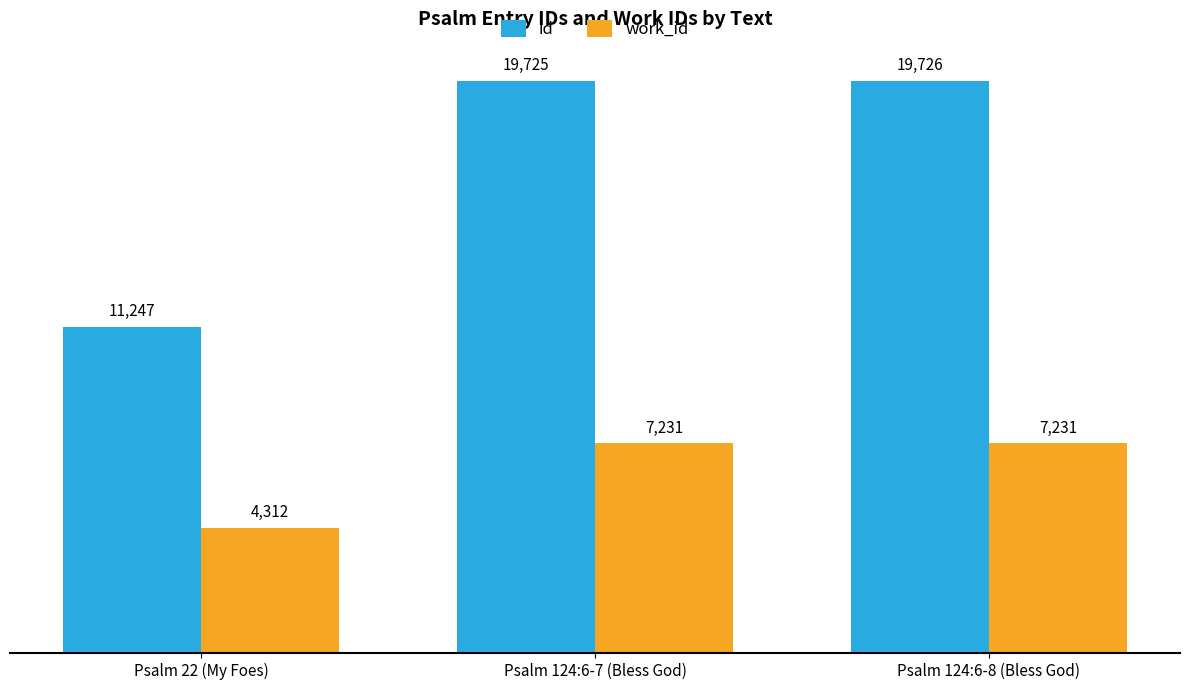

At Psalm 124:6-8 (Bless God), list the series in order from smallest to largest.

work_id, id